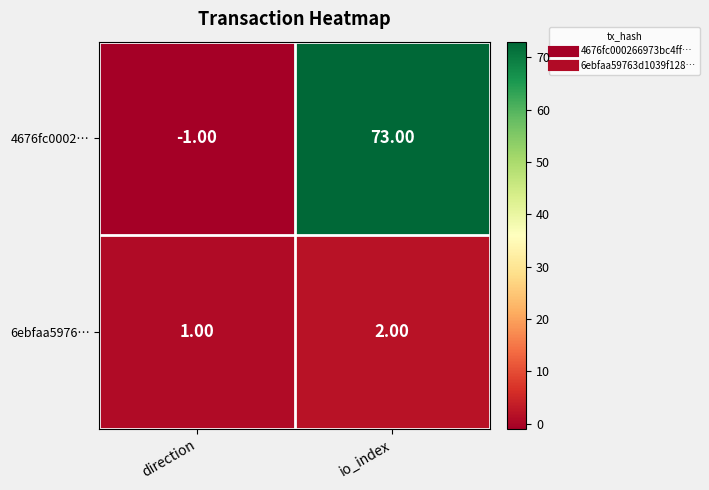

Where is 6ebfaa5976… nearest to the value 1?

direction